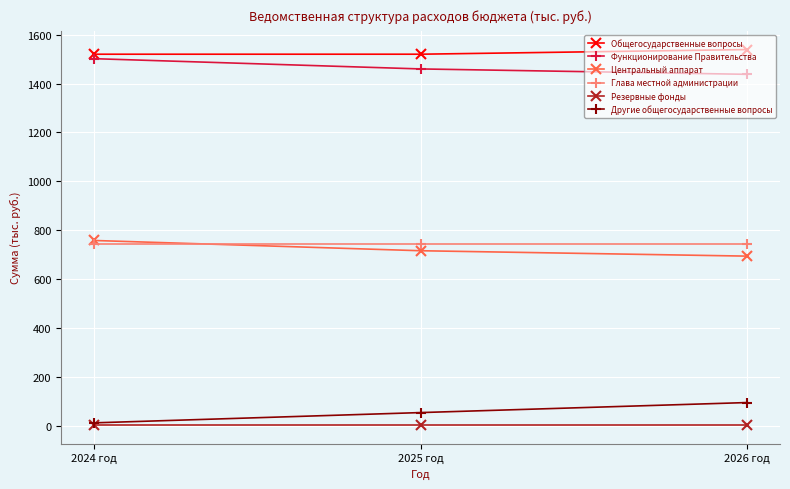

What is the smallest value displayed?

5.0